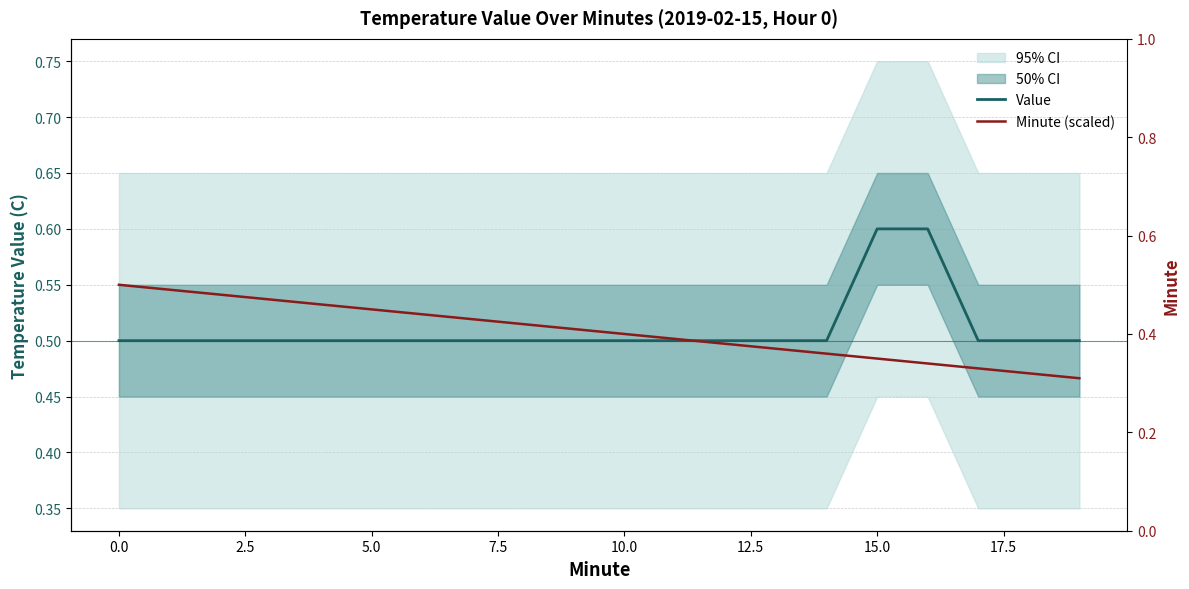

Does the chart have visible grid lines?

Yes